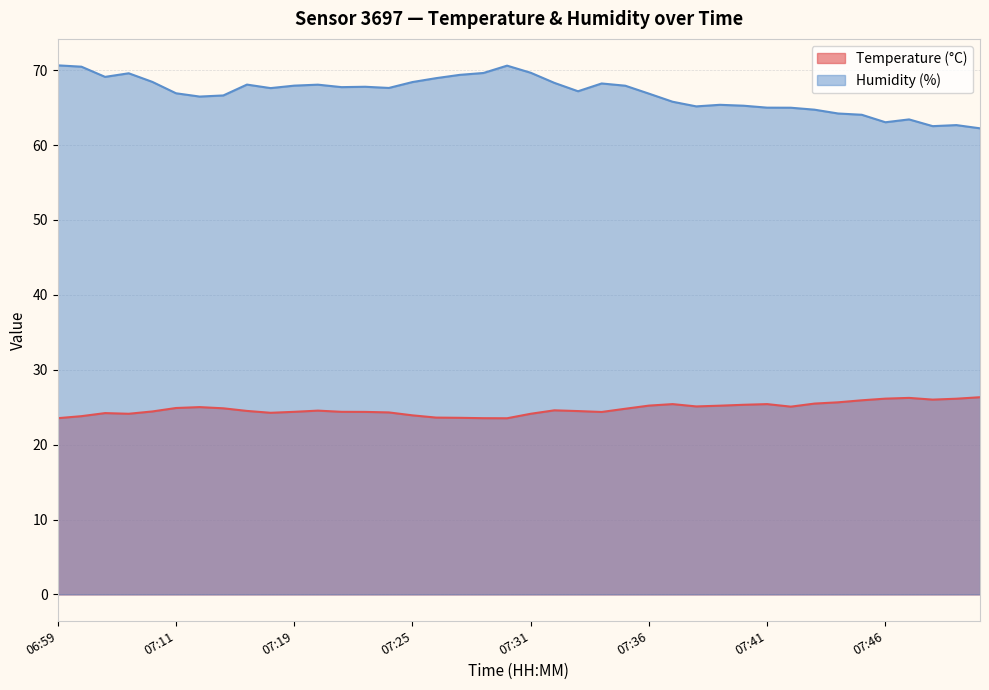

How many values in the Humidity (%) series are below 67?

18